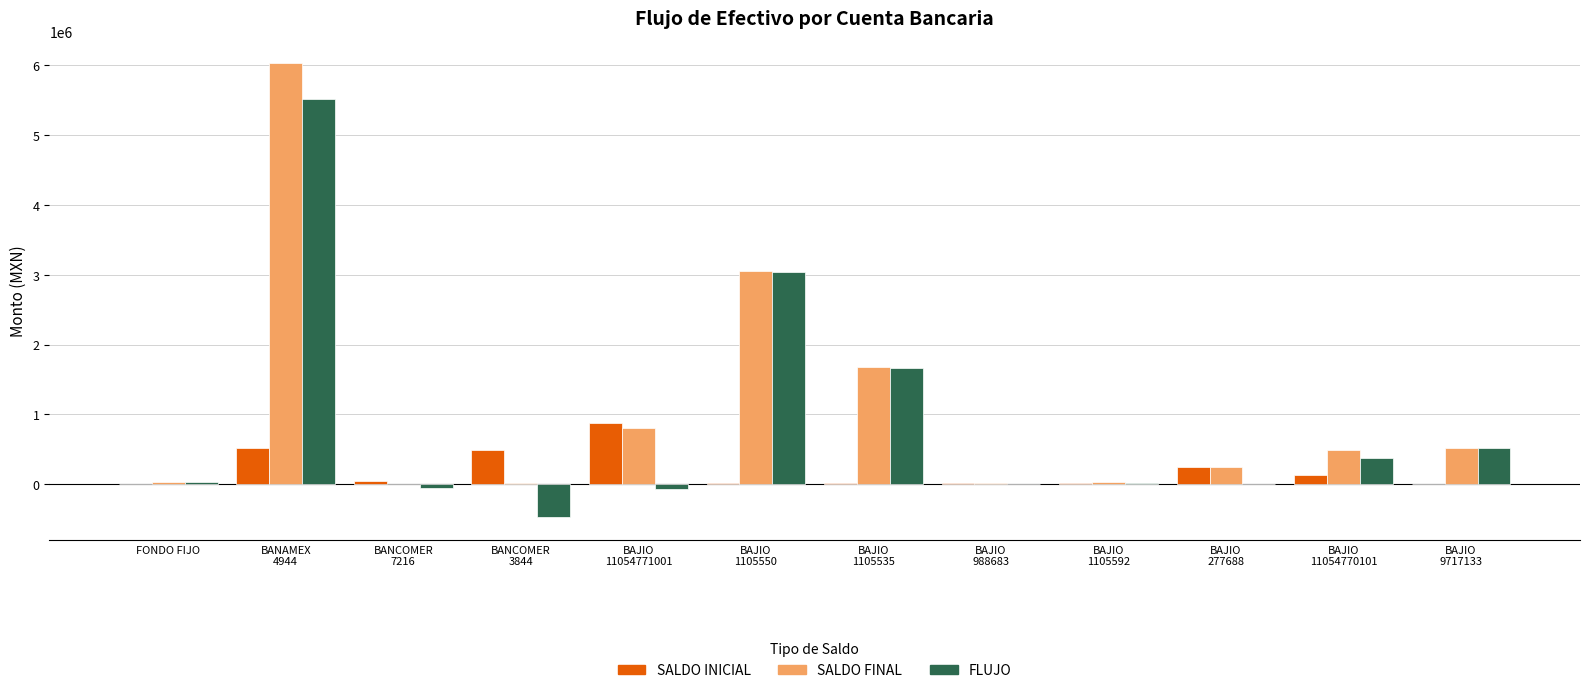

What is the maximum value shown in the chart?

6028627.3